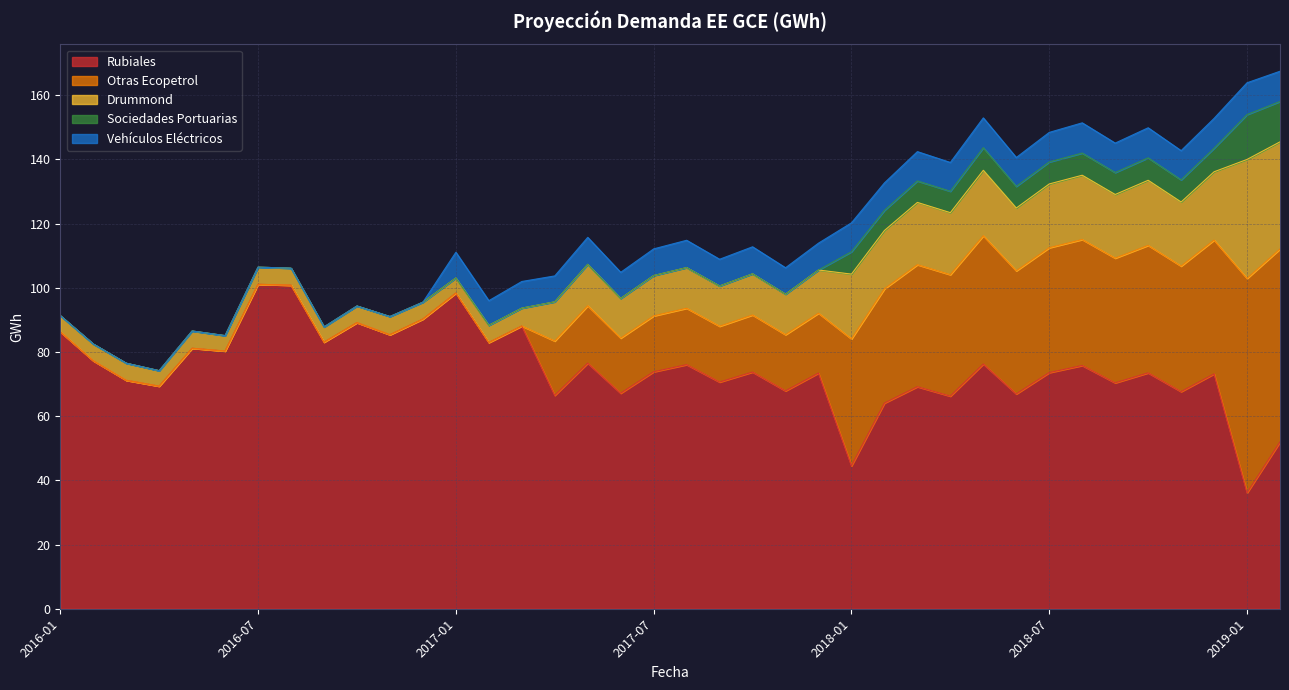

Count the number of data series in this chart.

5